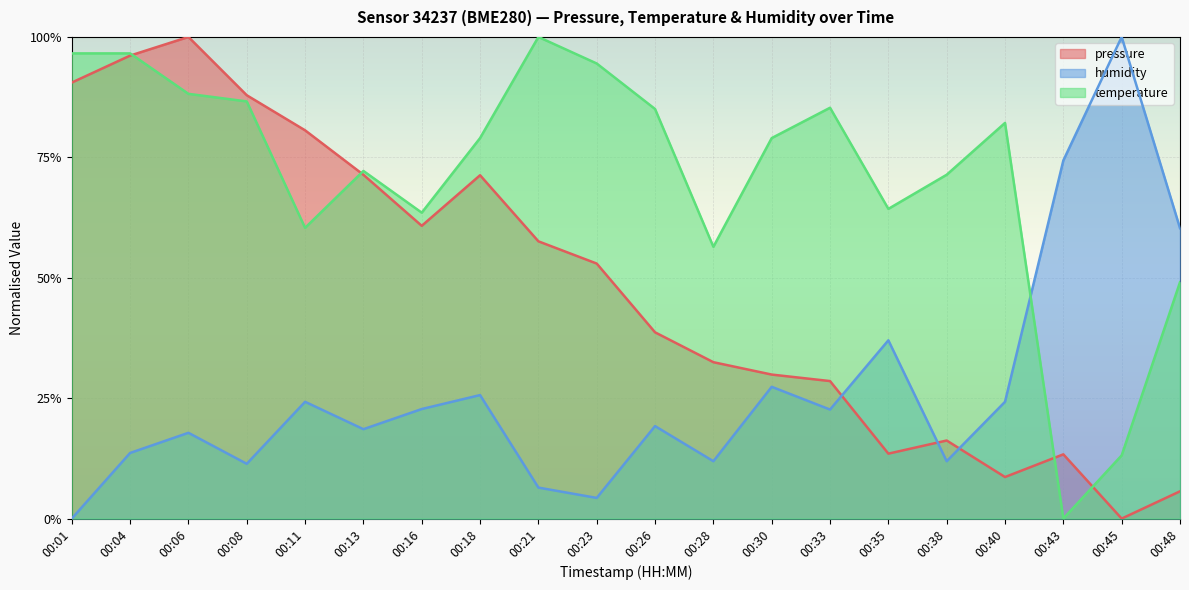

The temperature series shows 0.5 at 00:08. True or false?

False